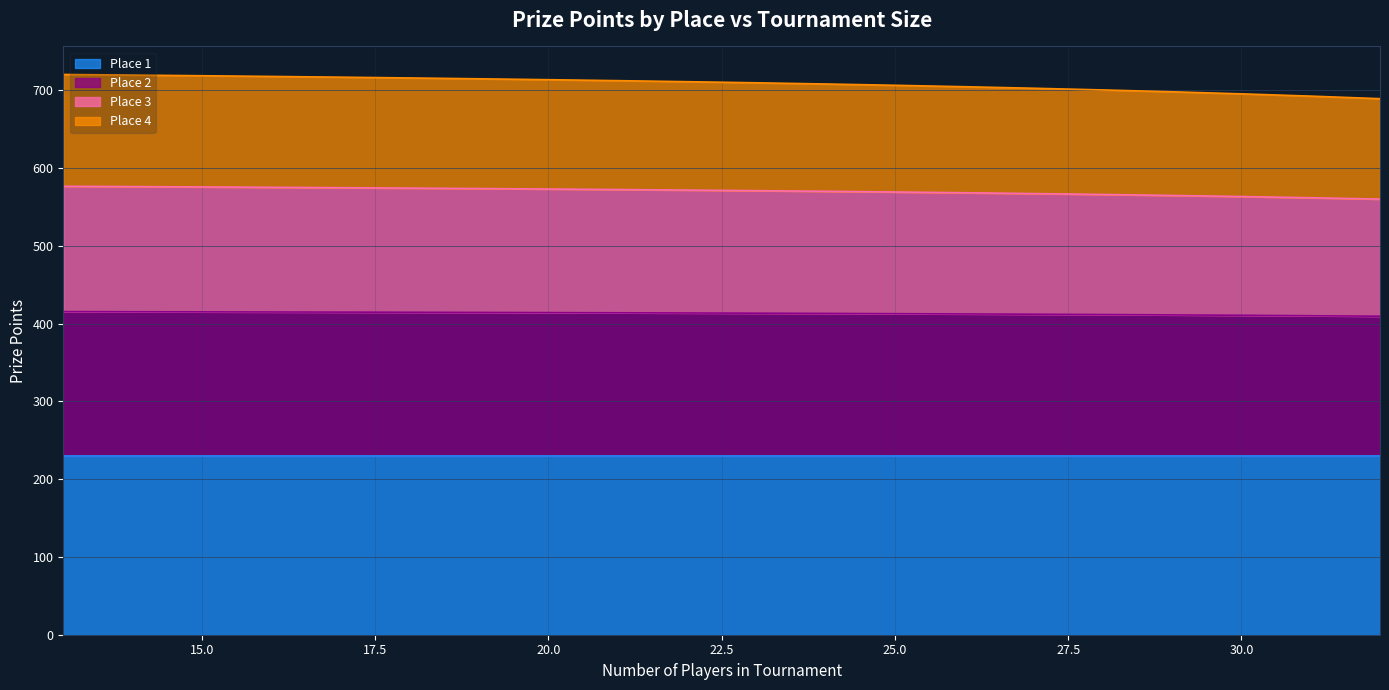

What is the total value across all series at 20.0?

713.8